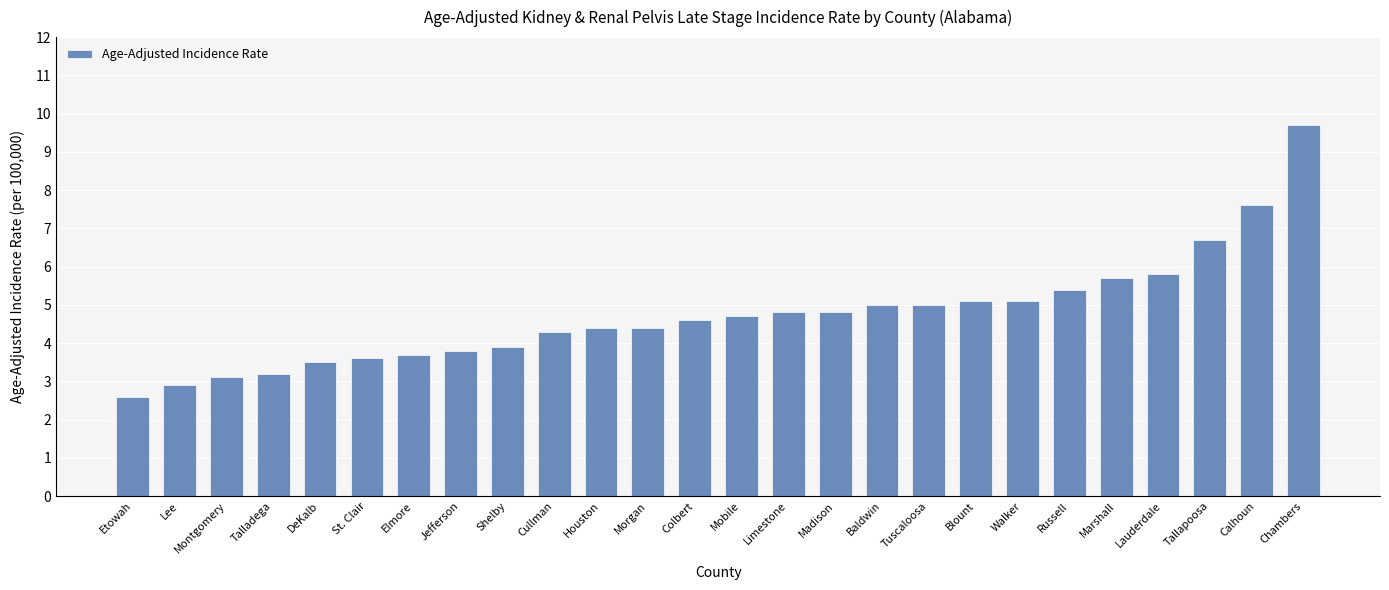

How many distinct data groups are displayed?

1